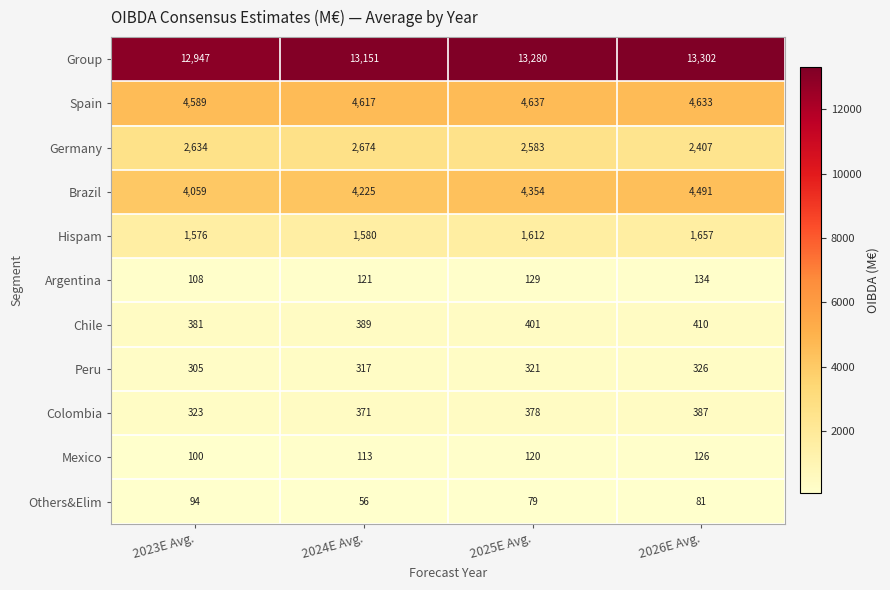

What is the difference between the maximum and second lowest values in the Others&Elim series?

15